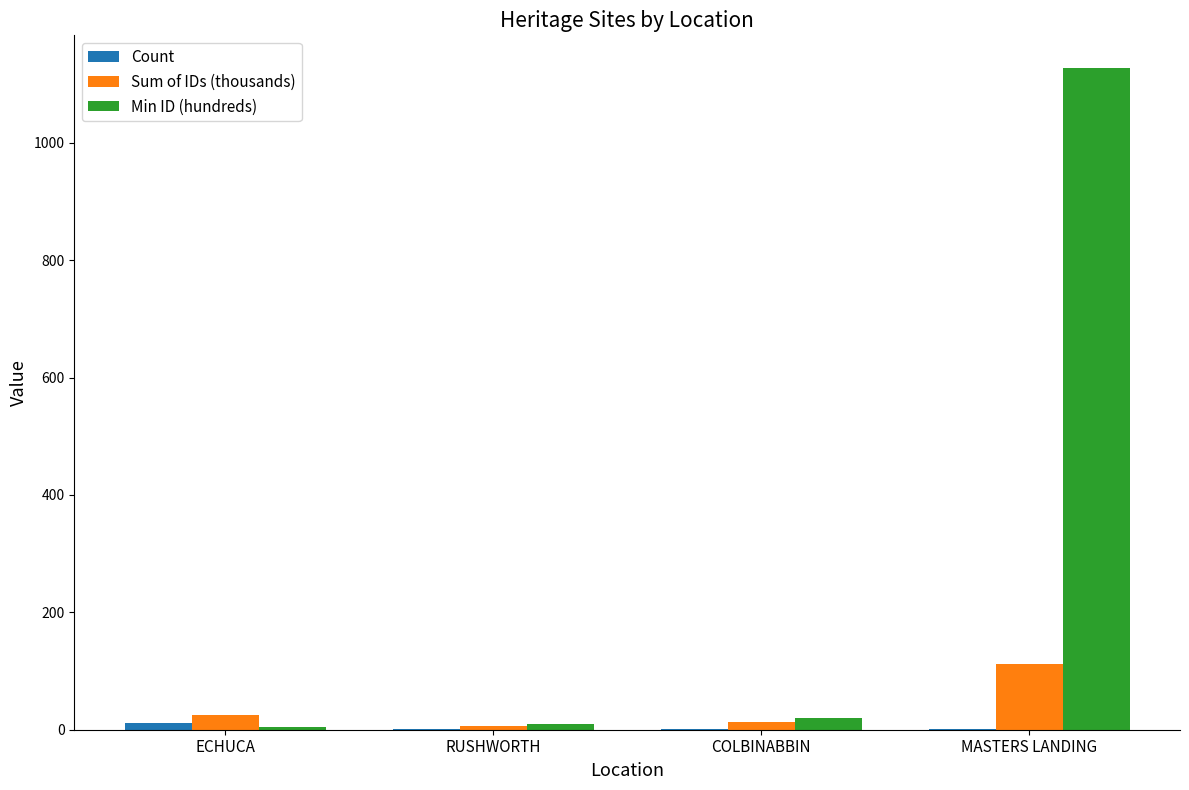

What is the maximum value shown in the chart?

1126.8